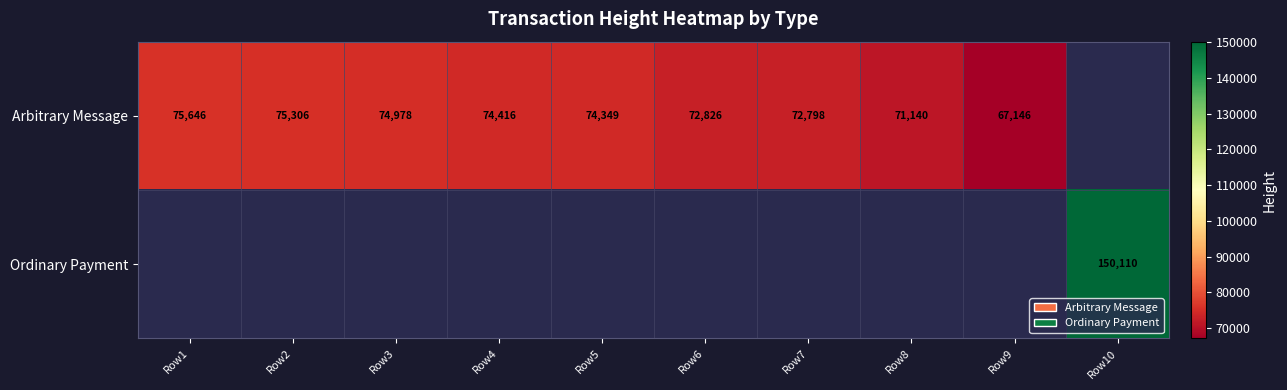

The value of Arbitrary Message at Row5 is 43077. True or false?

False